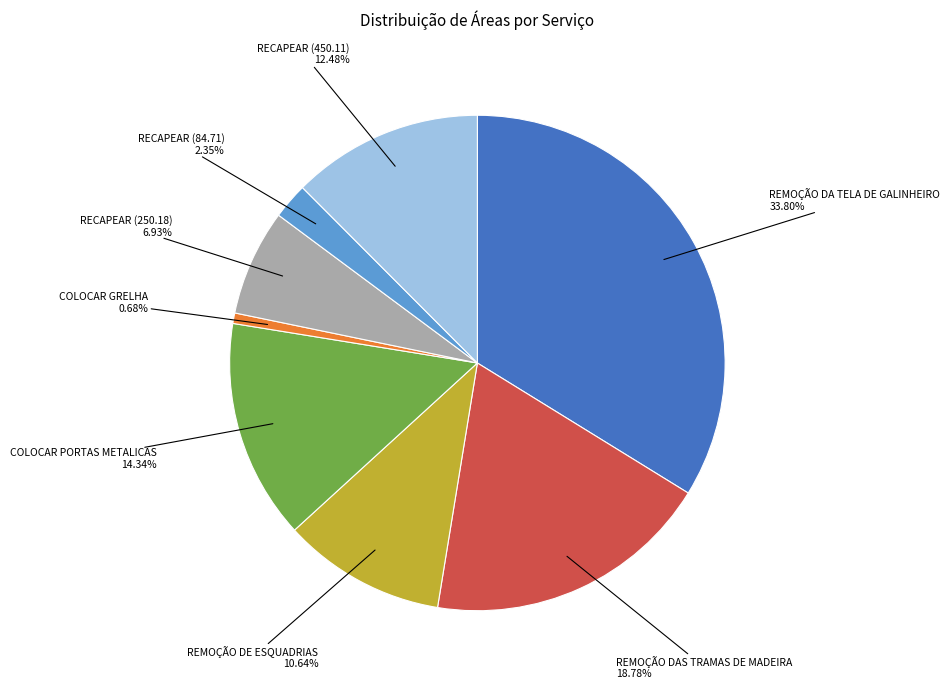

Approximately how many times larger is the value at REMOÇÃO DE ESQUADRIAS compared to REMOÇÃO DA TELA DE GALINHEIRO?

0.3